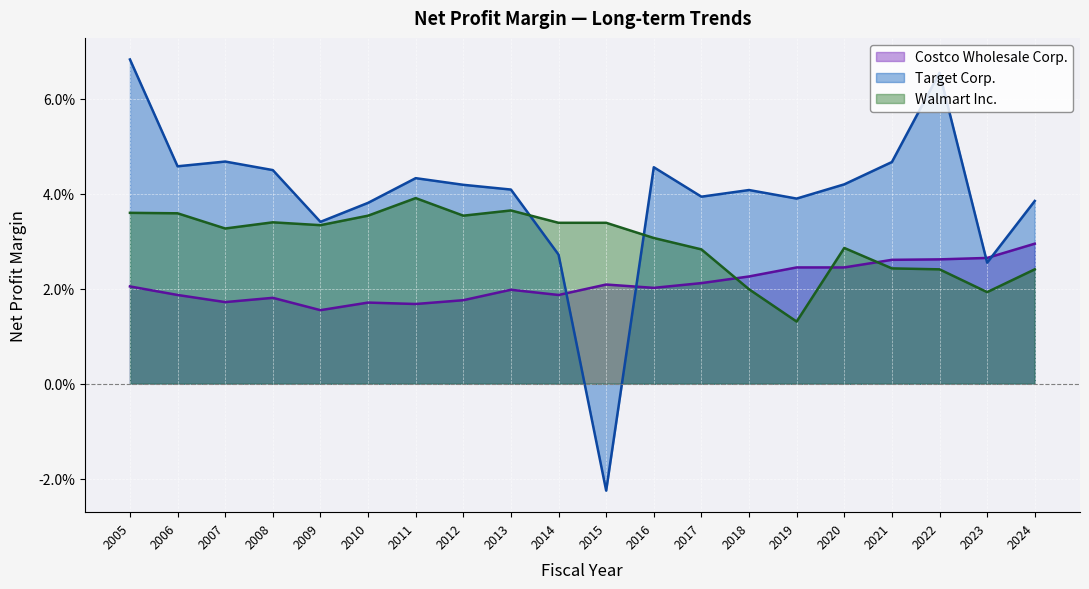

Rank the categories by Costco Wholesale Corp. value from highest to lowest.

2024, 2023, 2022, 2021, 2019, 2020, 2018, 2017, 2015, 2005, 2016, 2013, 2006, 2014, 2008, 2012, 2007, 2010, 2011, 2009